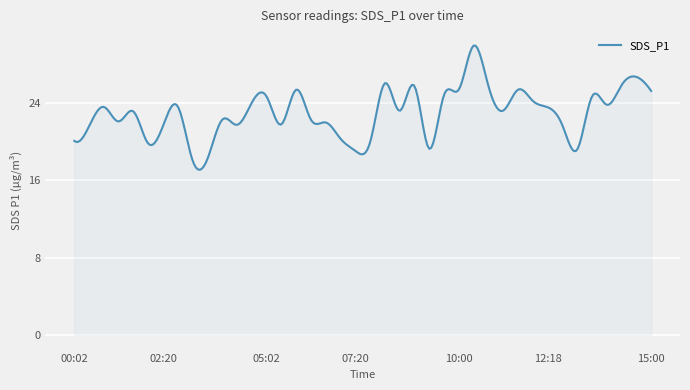

What is the difference between the maximum and minimum values?

12.8